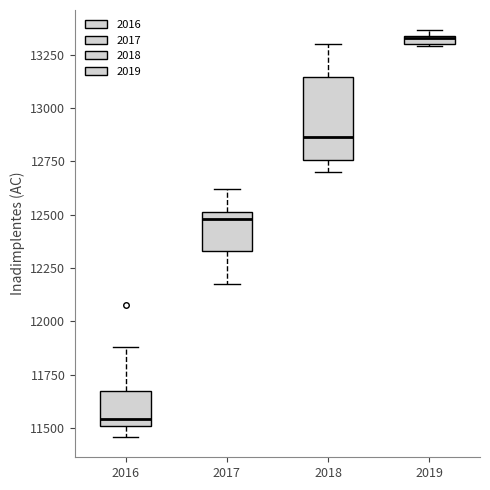

Which box has the lowest median line?

2016